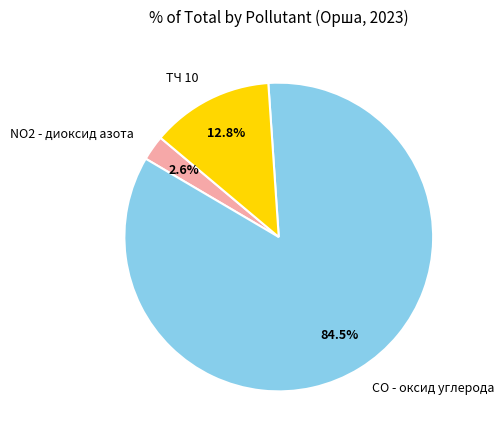

What is the majority slice?

СО - оксид углерода